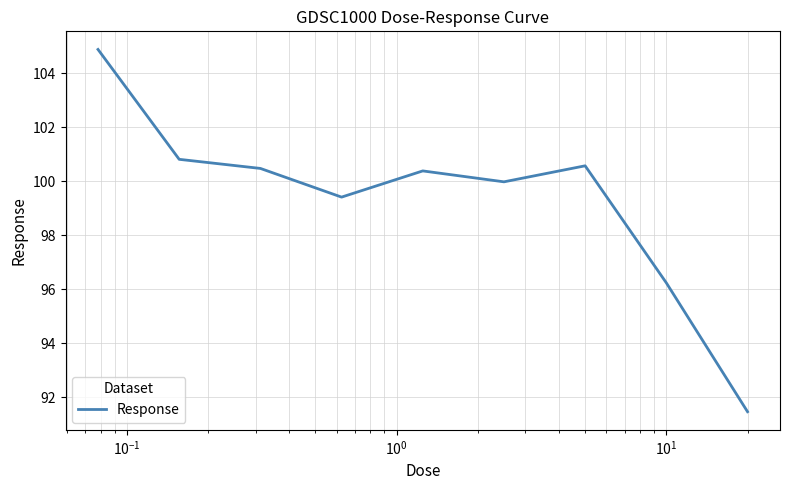

What is the greatest value displayed?

104.9